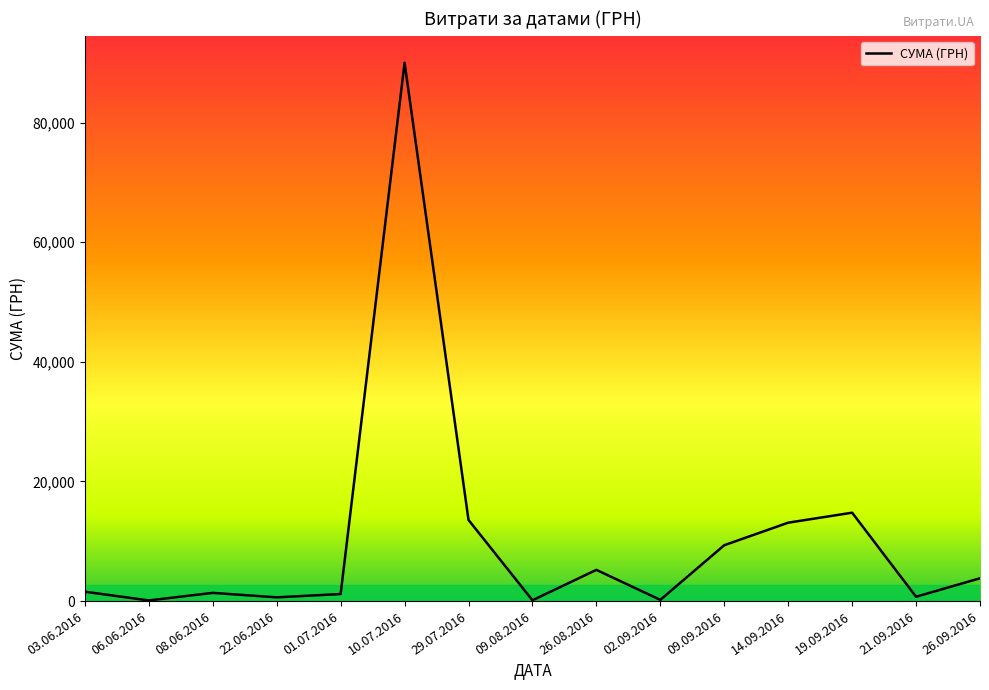

Which has a higher value, 01.07.2016 or 26.09.2016?

26.09.2016